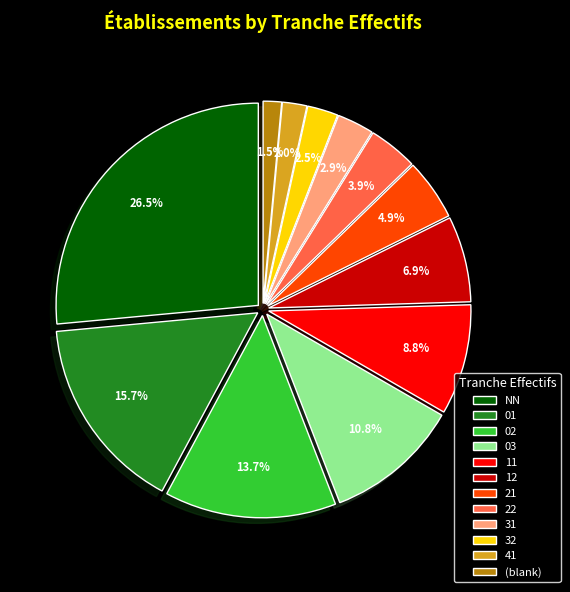

The 01 slice represents 5% of the pie. True or false?

False